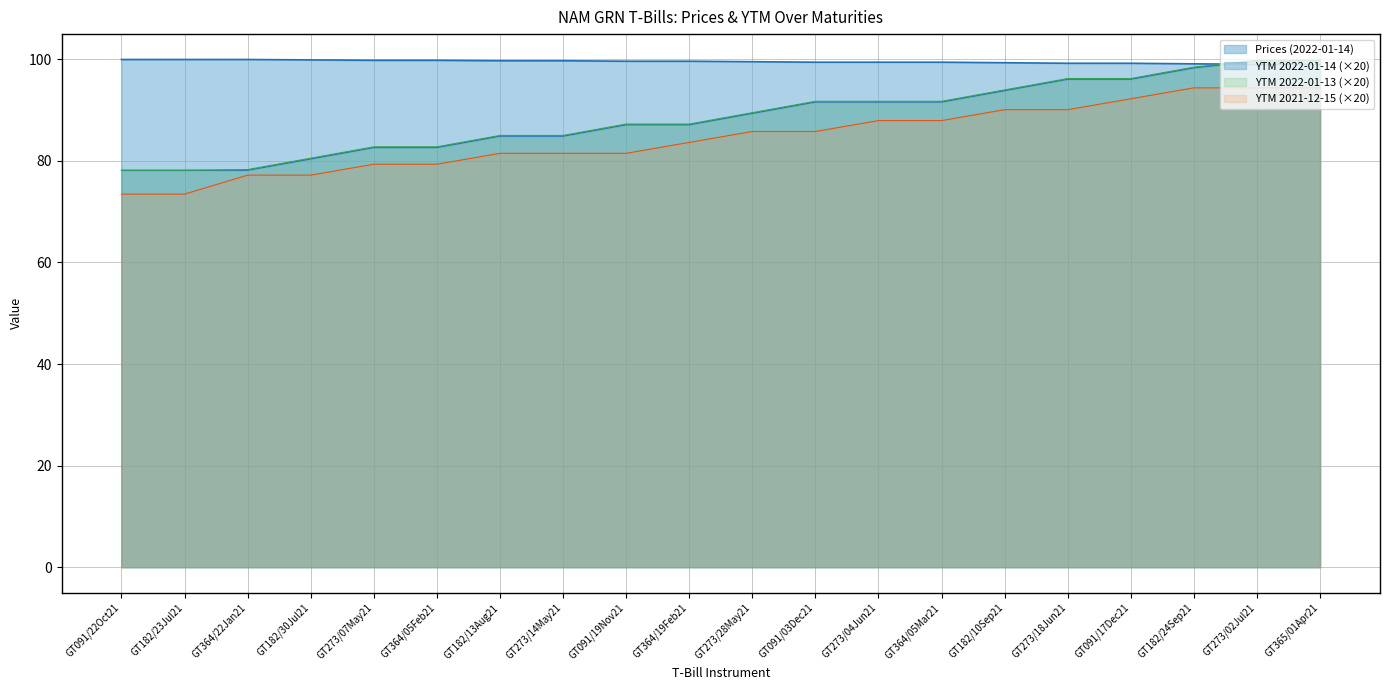

Which series ends up on top after the final intersection of YTM 2022-01-14 and Prices (2022-01-14)?

YTM 2022-01-14